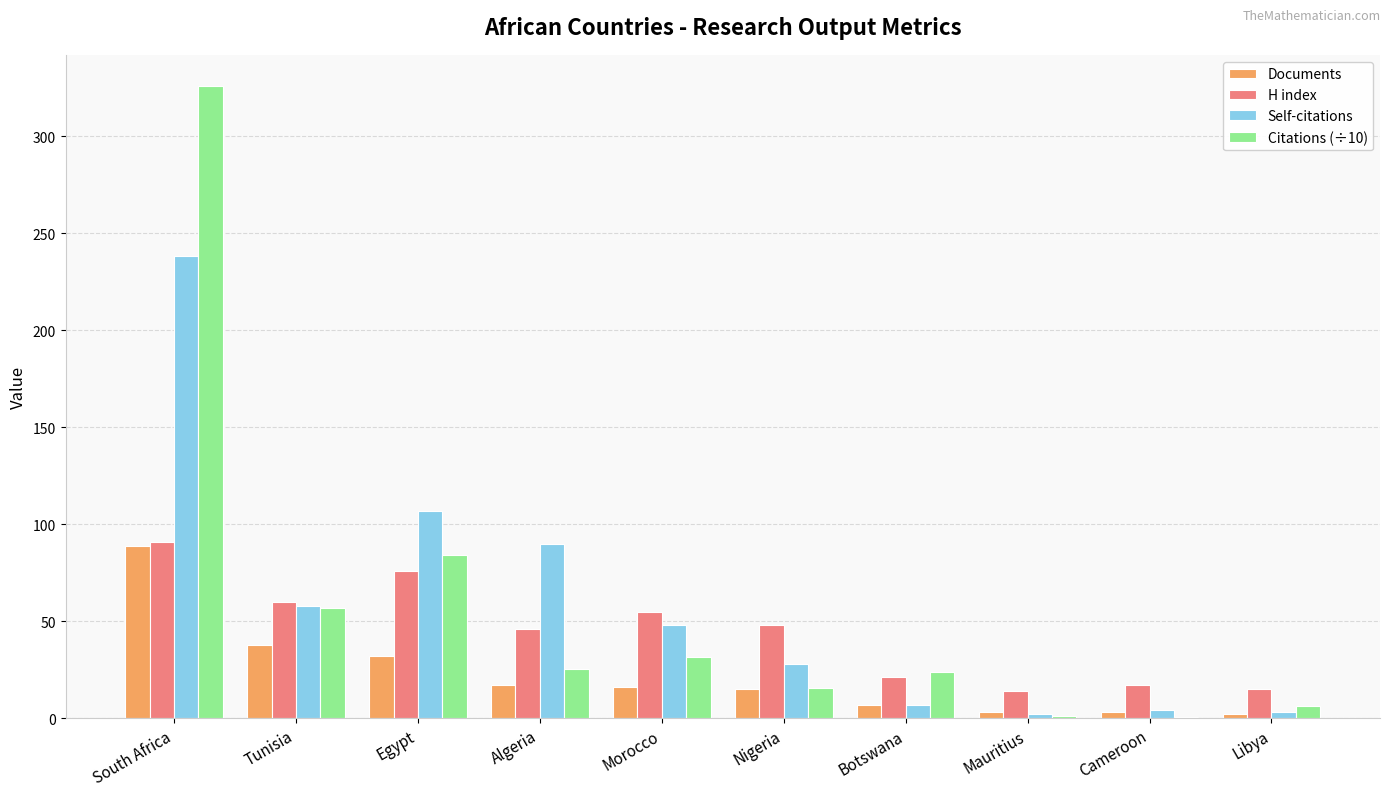

How many groups of bars are there?

10